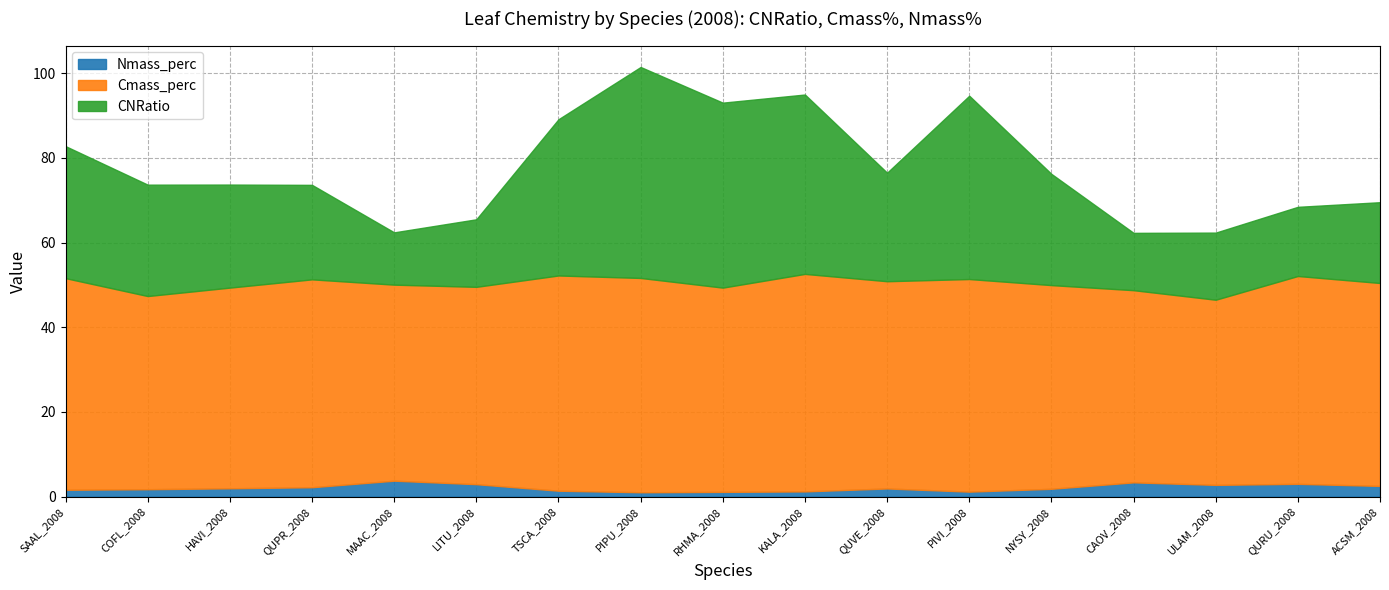

Where is the first local minimum for Nmass_perc?

PIPU_2008